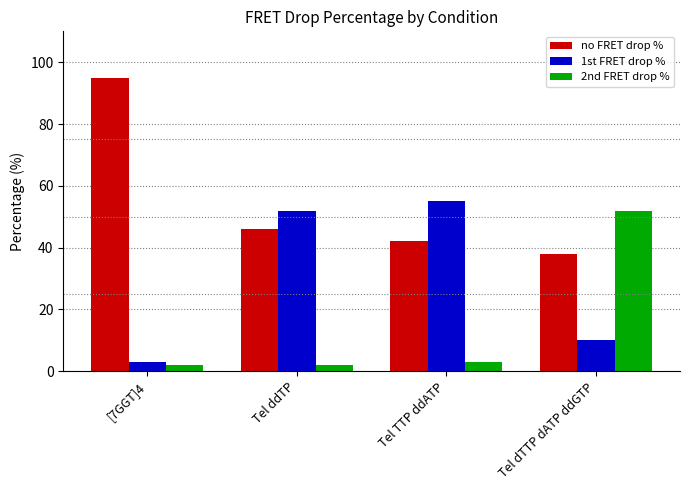

Which category has the lowest value in the no FRET drop % series?

Tel dTTP dATP ddGTP